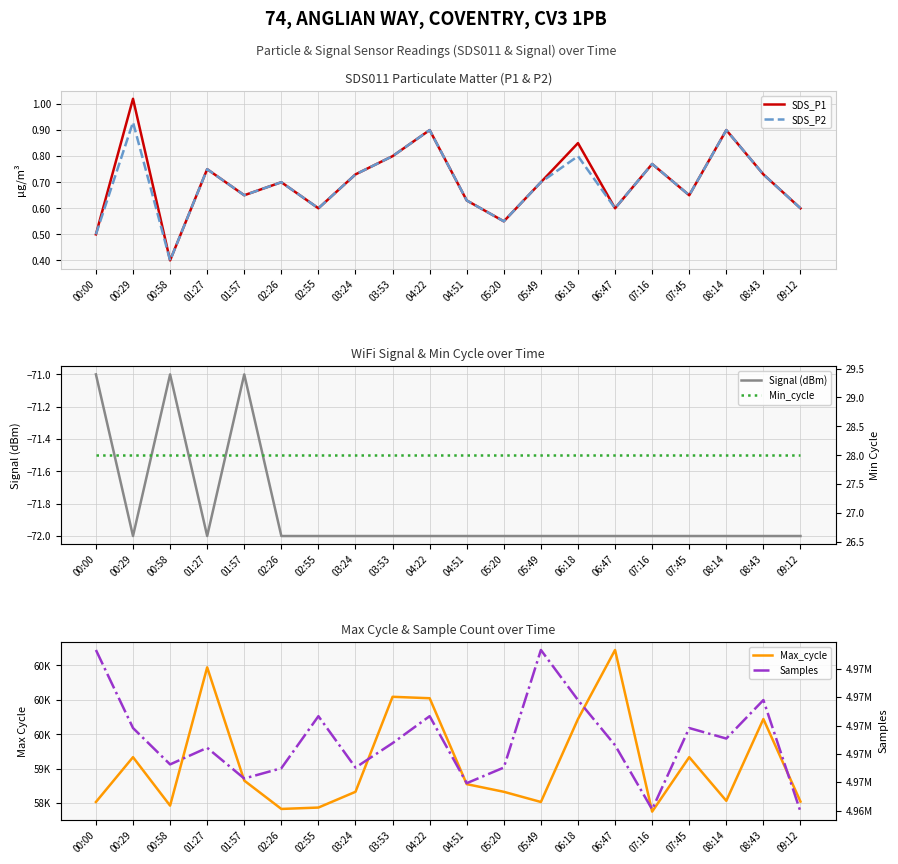

What is the sum of all Max_cycle values?

1181745.0